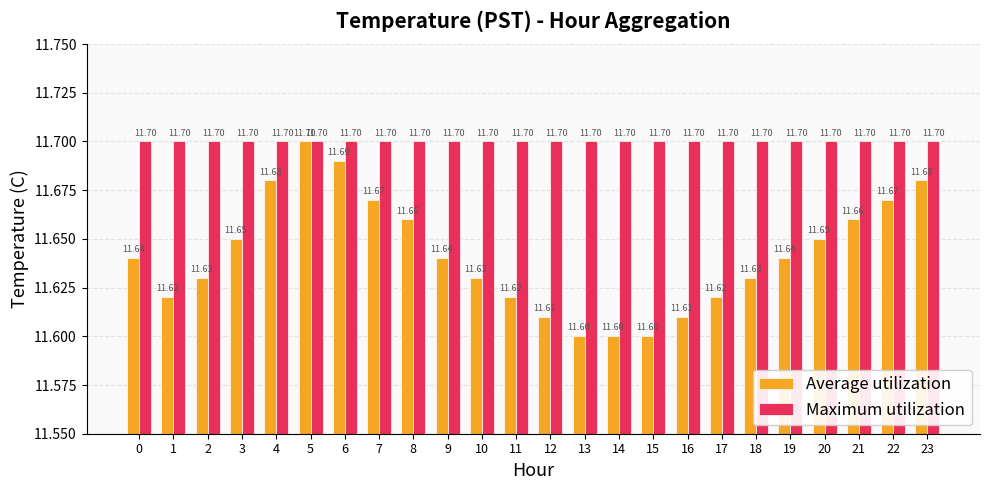

The Average utilization series shows 11.6 at 12. True or false?

True